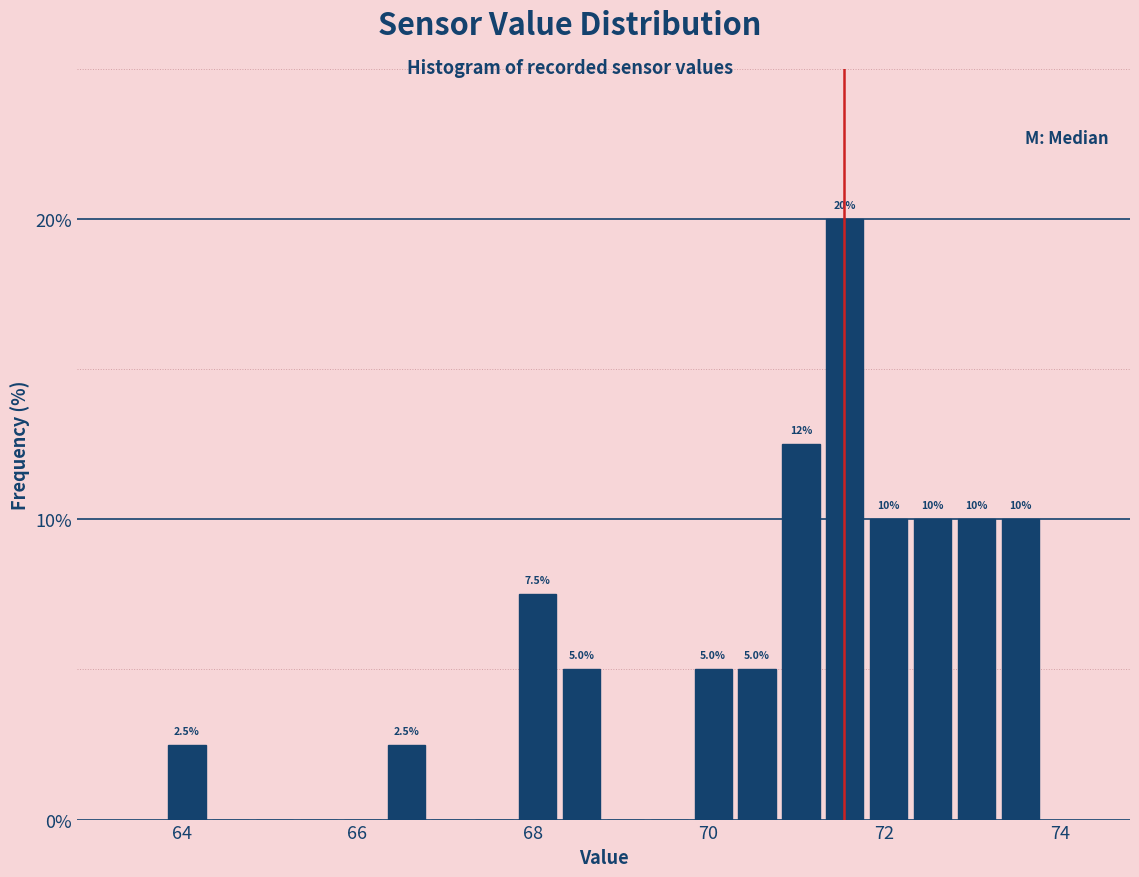

Around what value on the x-axis is the tallest bar? Give the approximate position of its centre, as read against the axis.

71.6